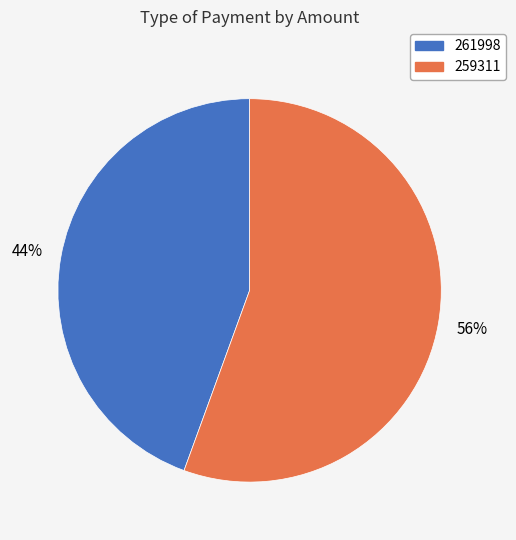

What is the largest slice in the pie chart?

259311